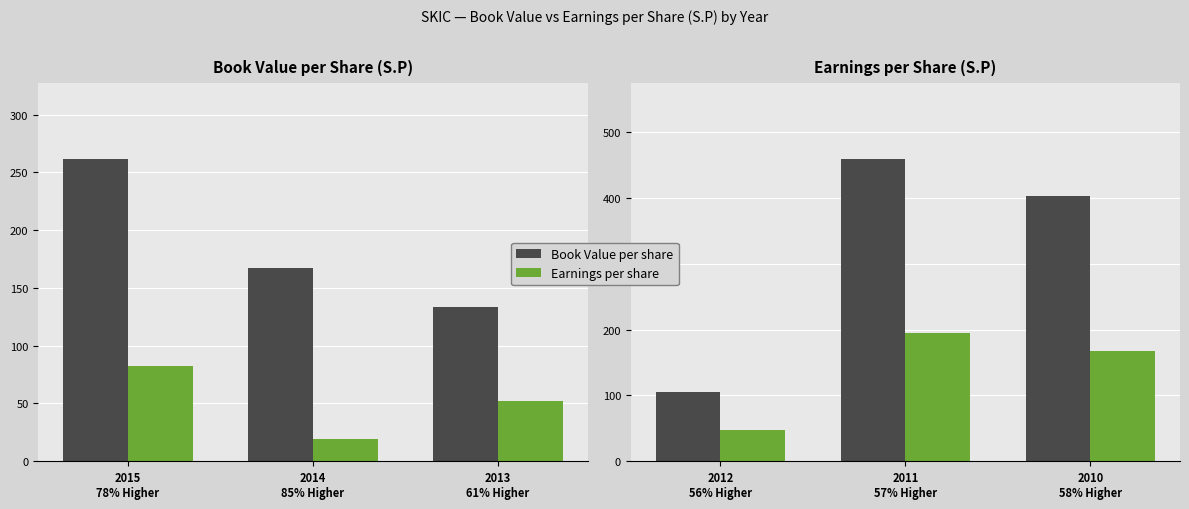

How many data points does each series have?

3